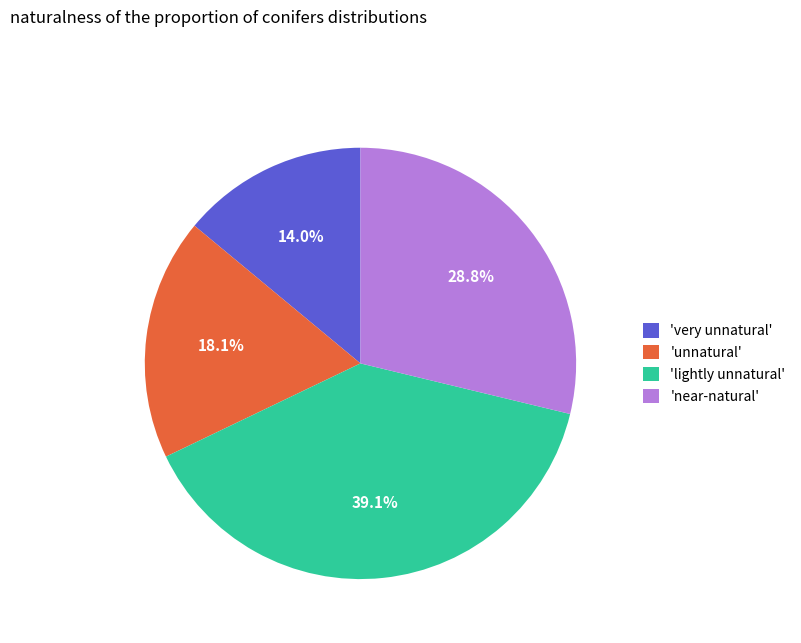

What is the largest slice in the pie chart?

'lightly unnatural'